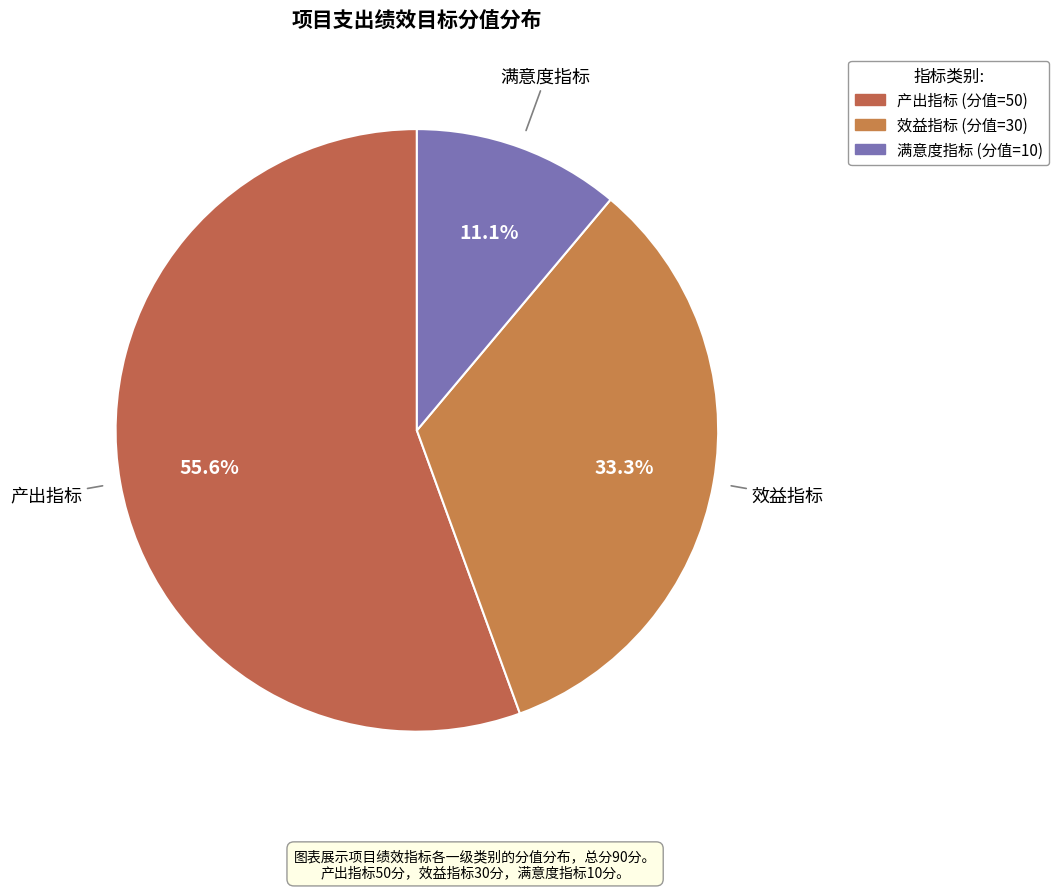

What is the smallest slice in the pie chart?

满意度指标